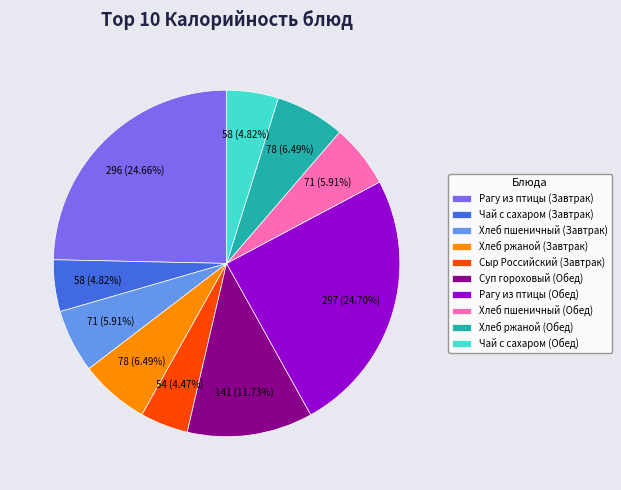

Combined, do Чай с сахаром (Завтрак) and Хлеб пшеничный (Завтрак) account for over 50%?

No